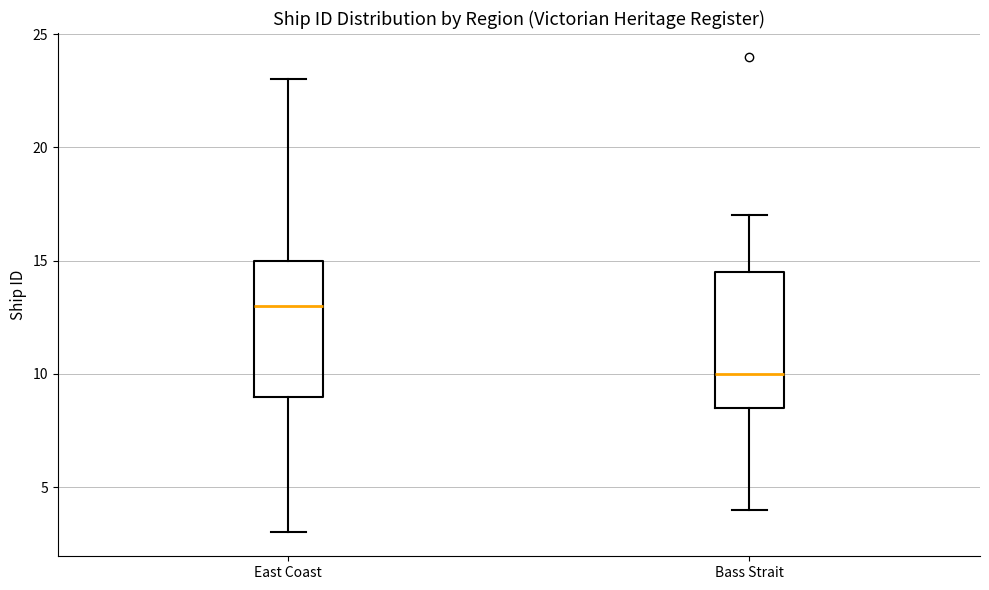

Which box has the lowest median line?

Bass Strait